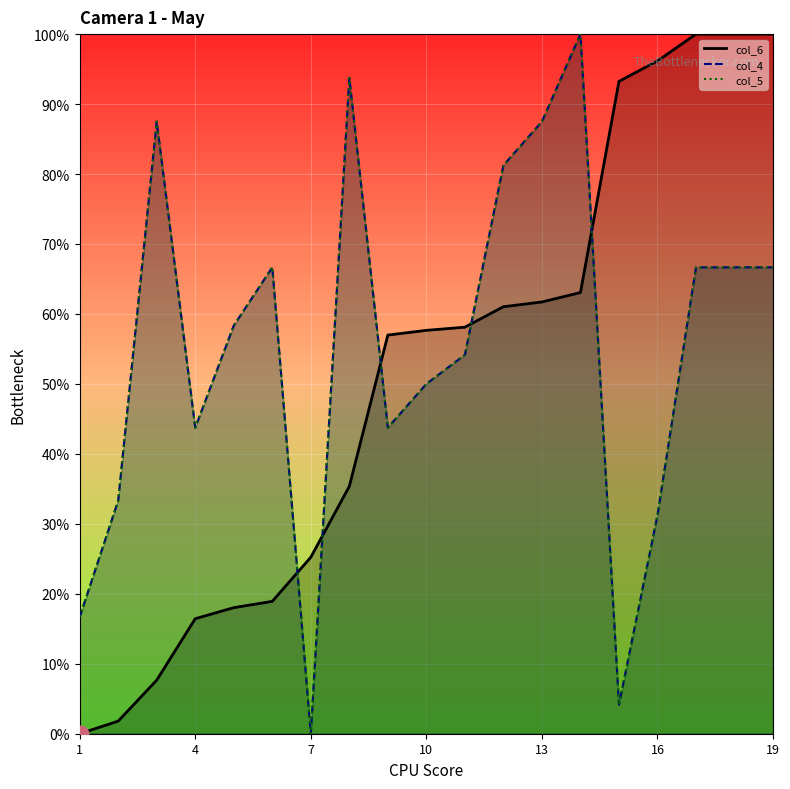

At 17, list the series in order from smallest to largest.

col_4, col_5, col_6